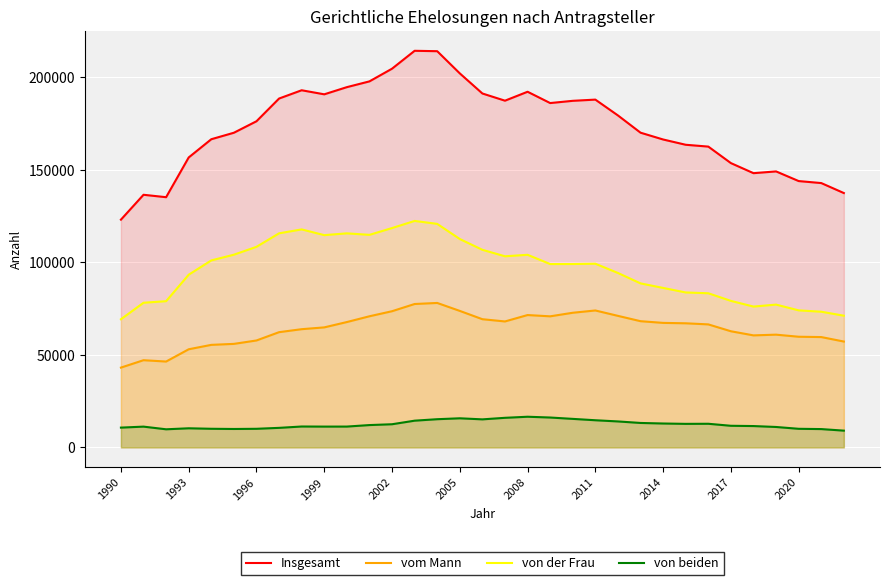

Reading left to right, extract all data points from this chart.

Insgesamt: 123041	136484	135179	156646	166496	170000	176203	188483	192954	190760	194630	197750	204606	214274	214062	202072	191209	187321	192148	186039	187248	187900	179348	170033	166354	163504	162515	153597	148157	149106	143893	142811	137415
vom Mann: 43108	47107	46384	53012	55397	55927	57768	62254	63867	64839	67721	70840	73574	77470	78042	73743	69260	68046	71504	70813	72742	73977	71065	68186	67268	67052	66456	62744	60520	60910	59785	59609	57190
von der Frau: 69233	78150	79000	93304	101024	104112	108365	115661	117779	114677	115647	114835	118505	122353	120761	112577	106756	103254	104057	99060	99077	99237	94233	88611	86162	83709	83275	79159	76084	77150	74035	73301	71155
von beiden: 10687	11220	9780	10321	10060	9949	10049	10554	11286	11236	11250	12060	12507	14434	15230	15720	15147	15981	16562	16141	15406	14666	14025	13204	12906	12715	12764	11679	11529	11030	10046	9894	9052